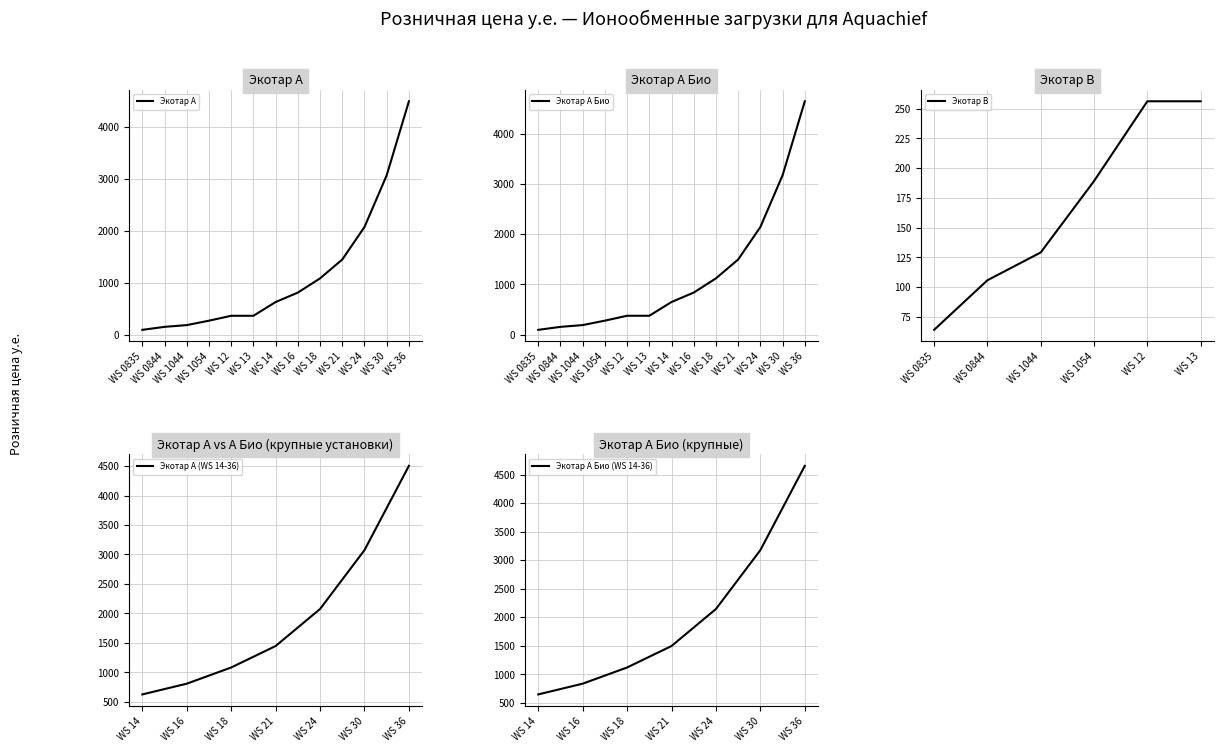

What is the difference between the highest and lowest values at WS 14?

21.2